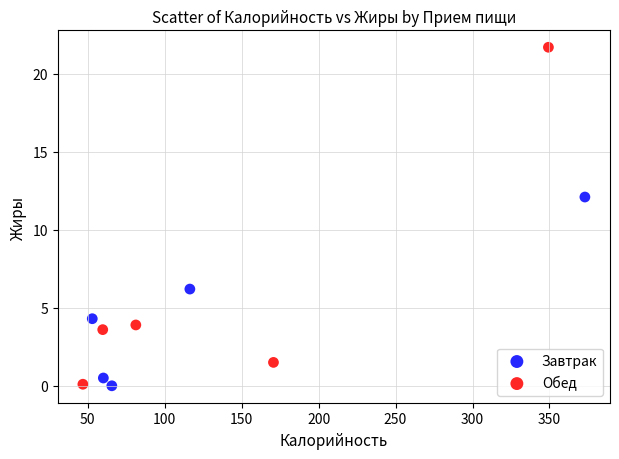

Which series has the largest Y range (max minus min)?

Обед